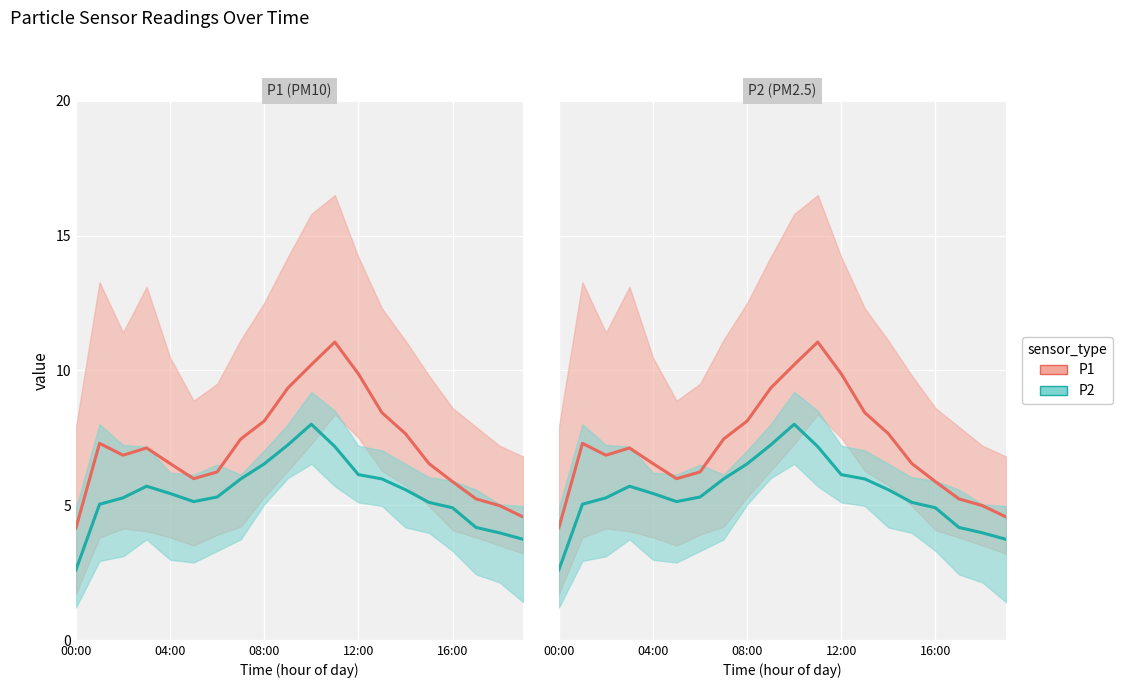

In P2, how many points are higher than both neighbors (excluding endpoints)?

2